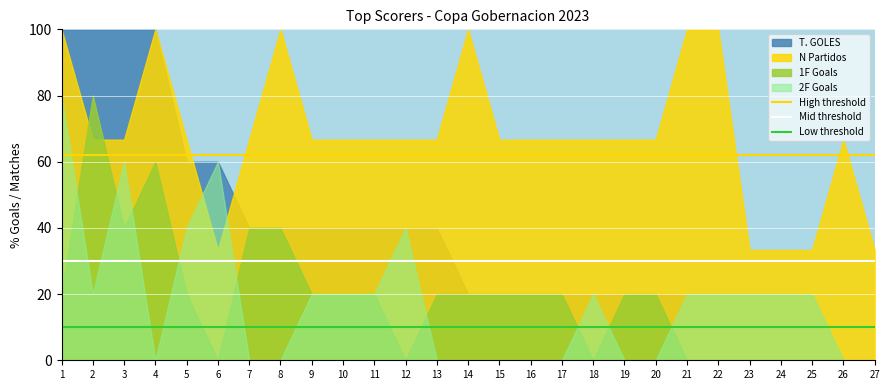

At 5, list the series in order from largest to smallest.

N Partidos, T. GOLES, 2F Goals, 1F Goals